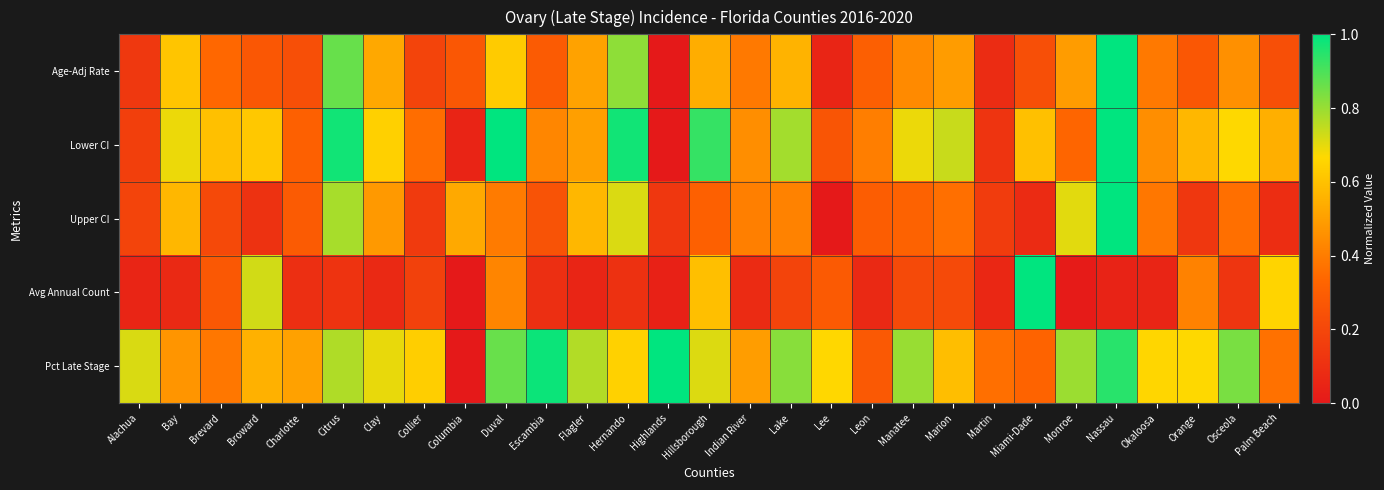

Which series has the largest total across all categories?

Pct Late Stage